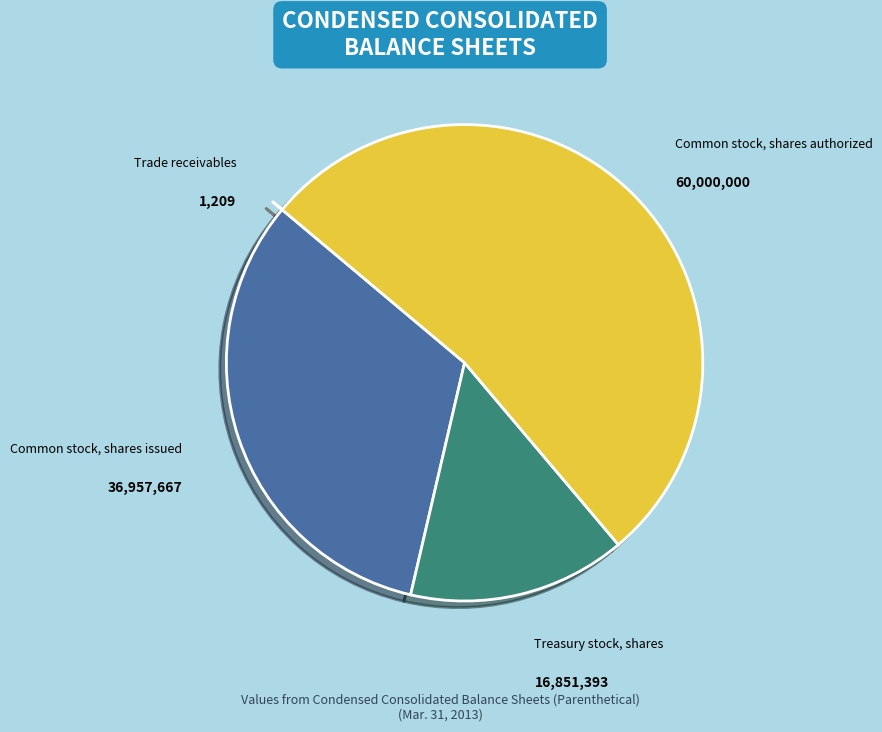

Is there a majority slice in this chart?

Yes